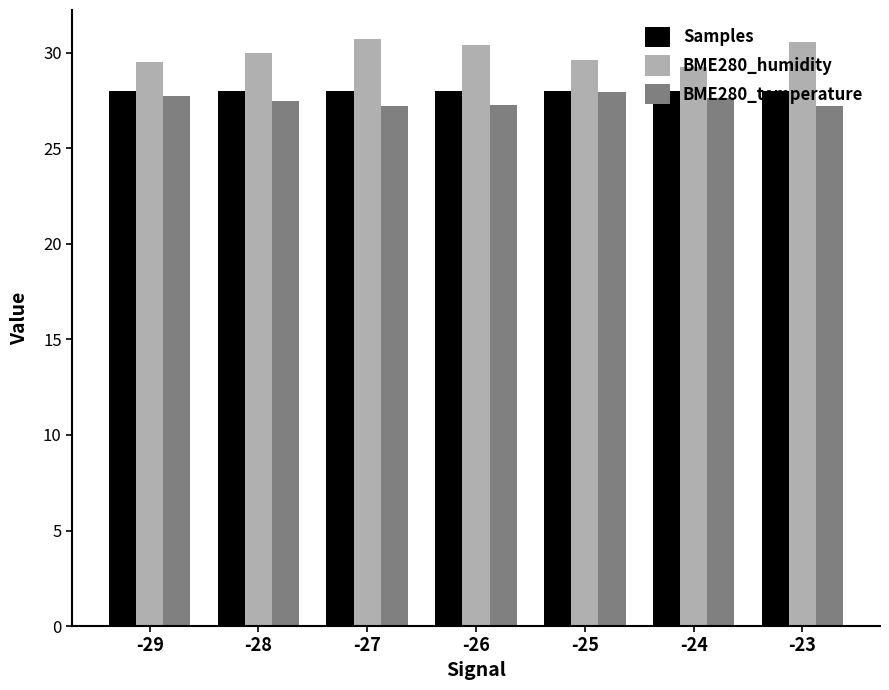

How many bars are there in total?

21